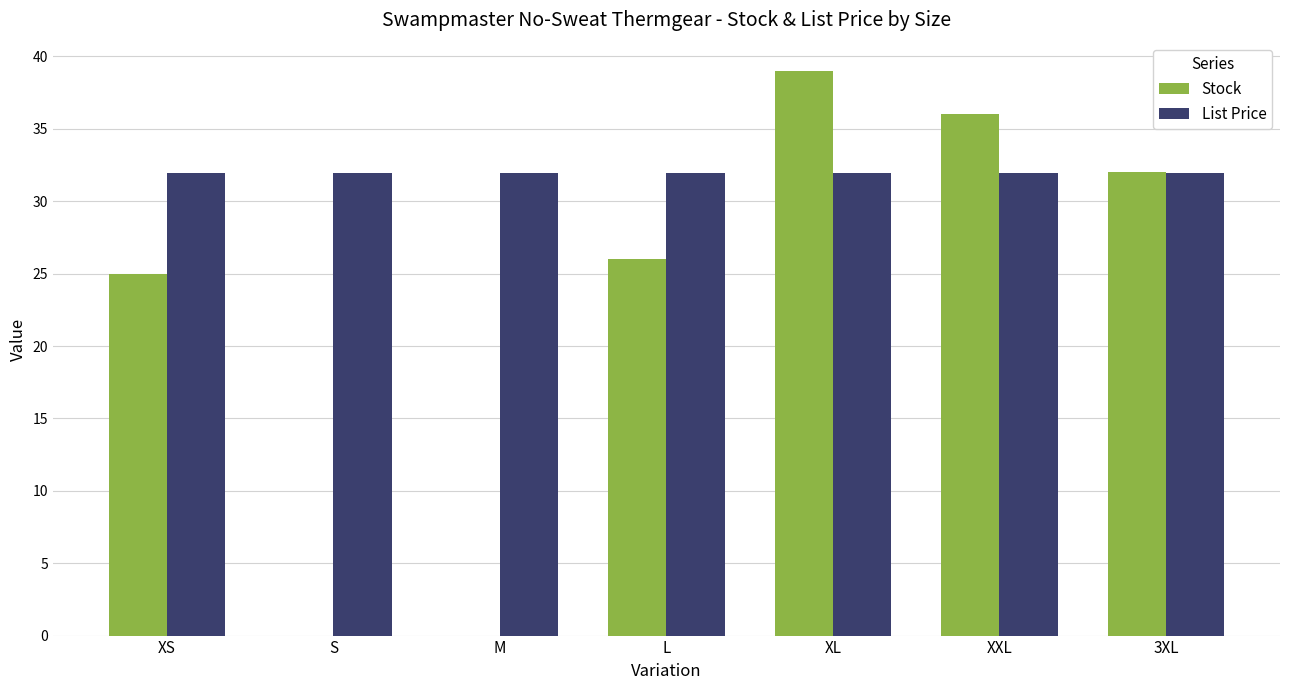

The value of Stock at L is 26.0. True or false?

True